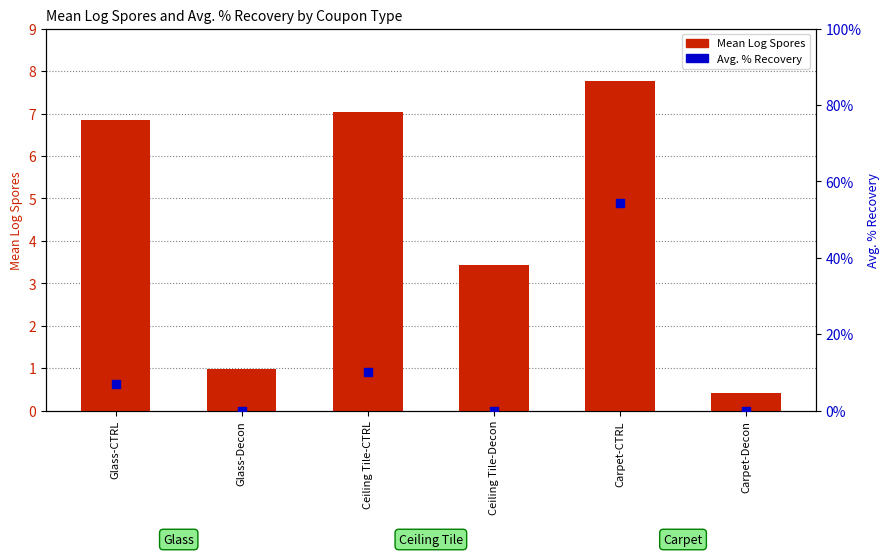

Which series has the largest total across all categories?

Mean Log Spores